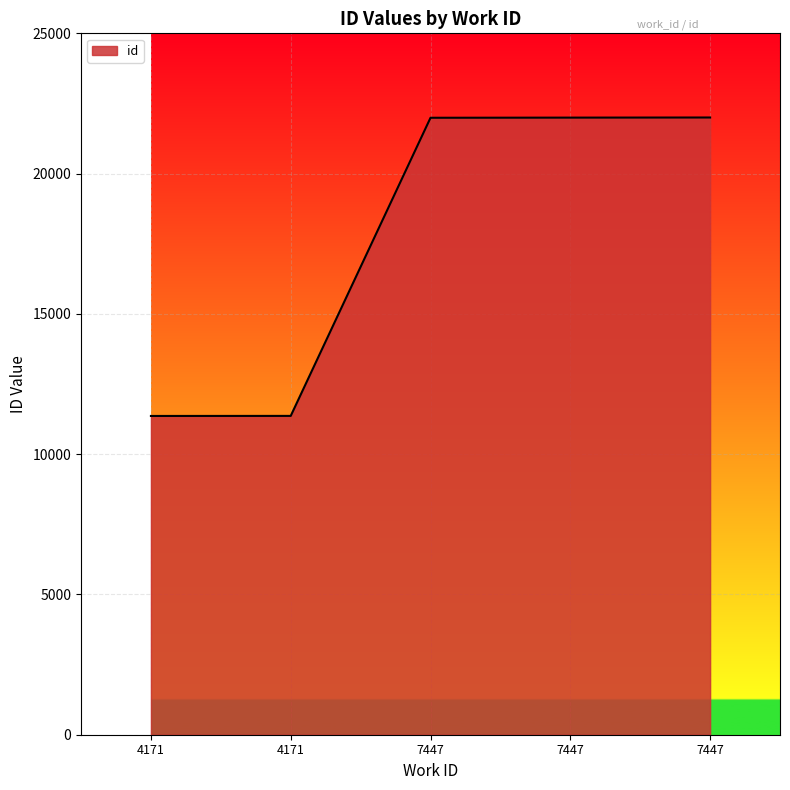

The chart shows a value of 21995.8 at 7447. True or false?

True